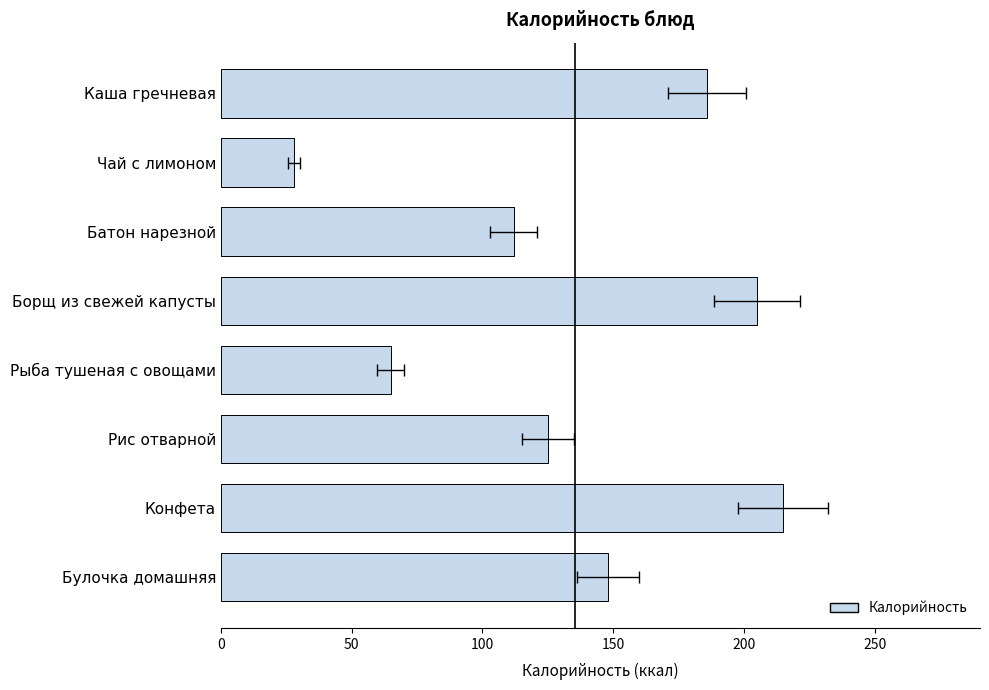

Does the chart contain stacked bars?

No